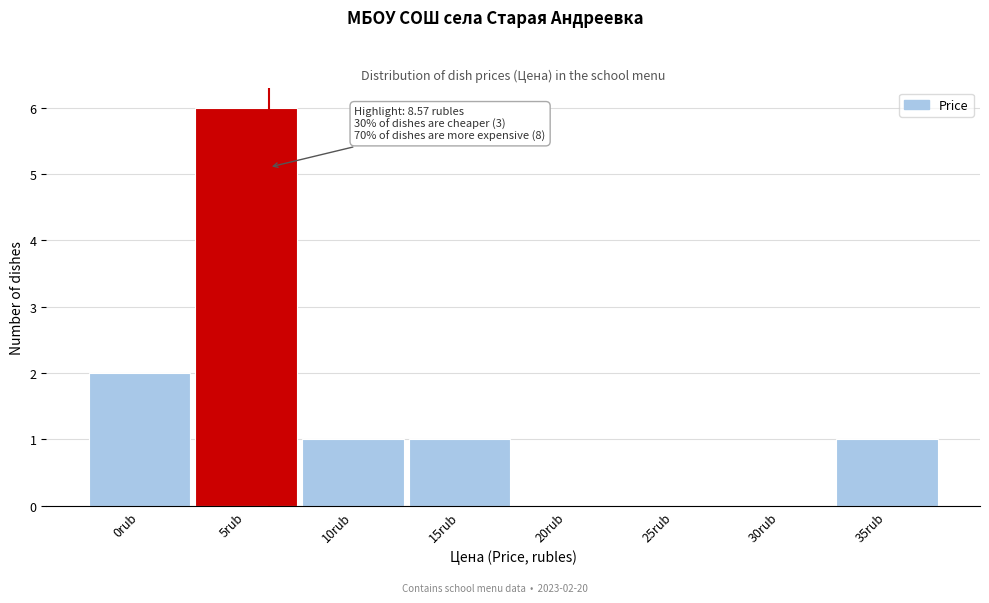

Reading right to left, what are all the values shown in this chart?

35rub=1	30rub=0	25rub=0	20rub=0	15rub=1	10rub=1	5rub=6	0rub=2